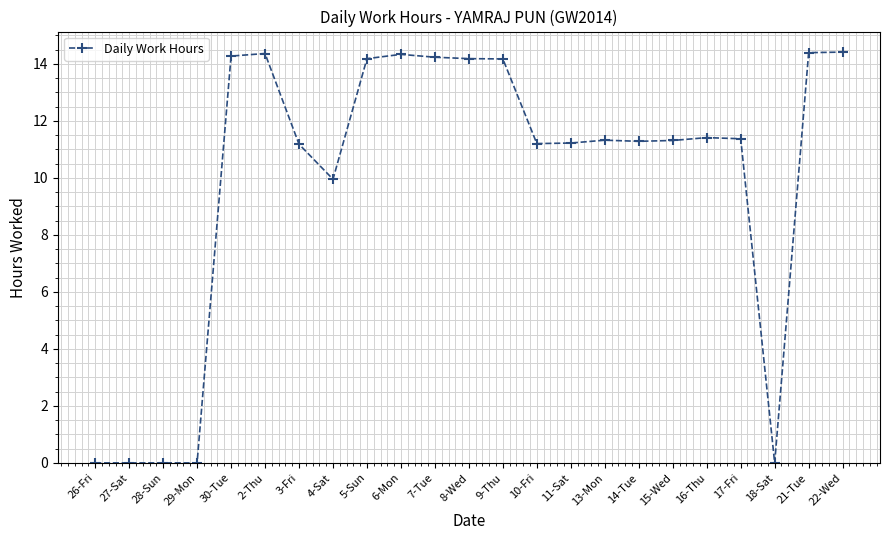

The chart shows a value of 11.3 at 15-Wed. True or false?

True